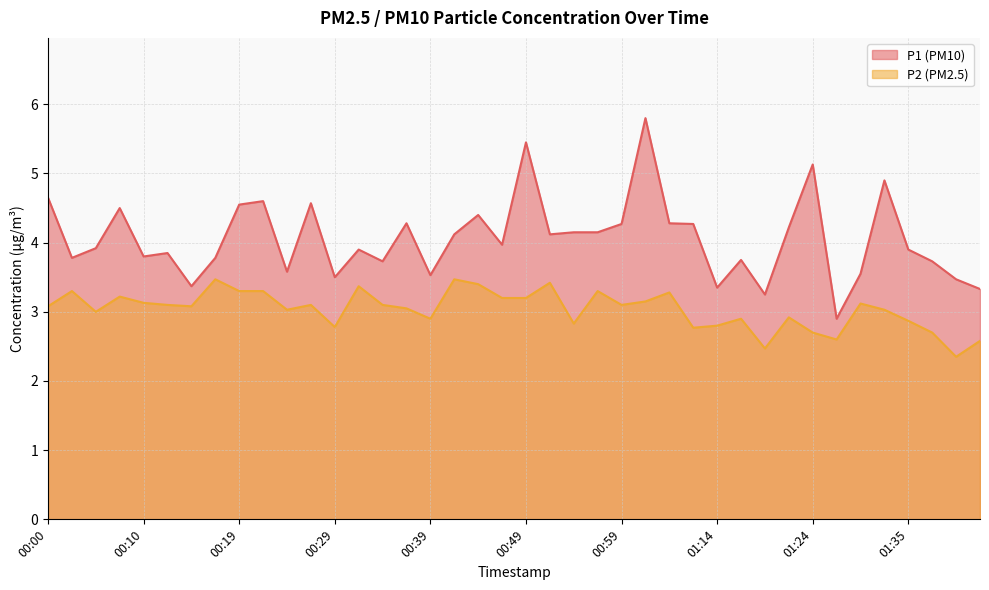

Is it true that P2 equals 3.3 at 00:02?

True